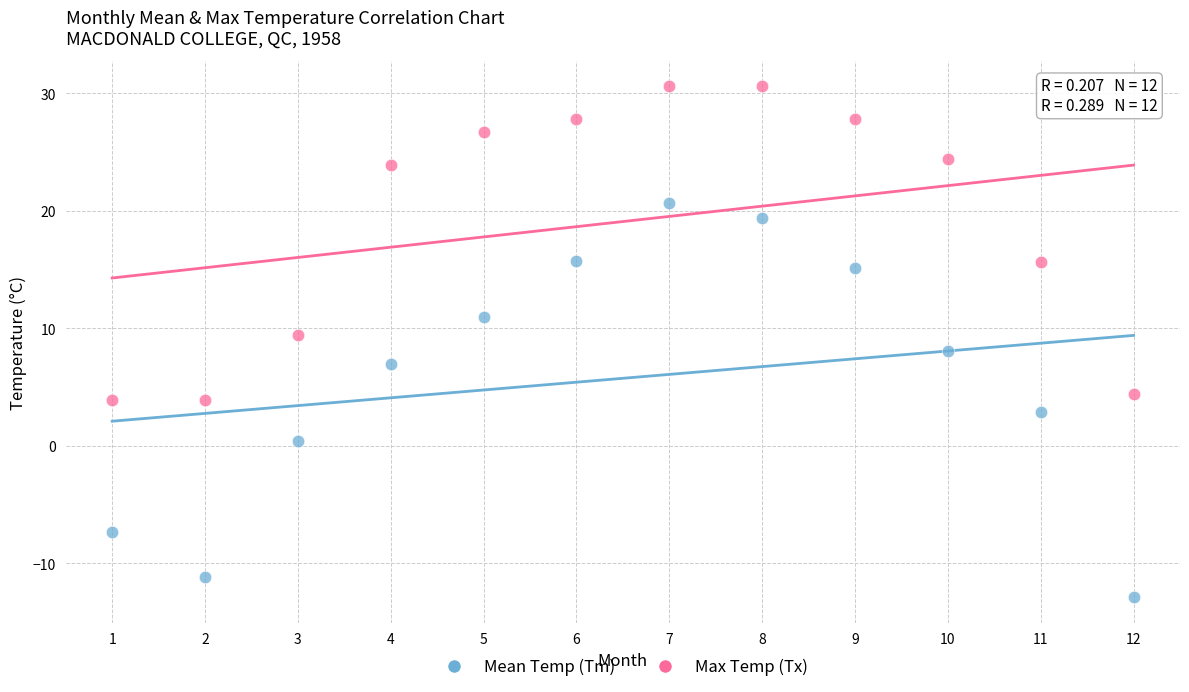

Which series reaches the minimum Y coordinate?

Mean Temp (Tm)